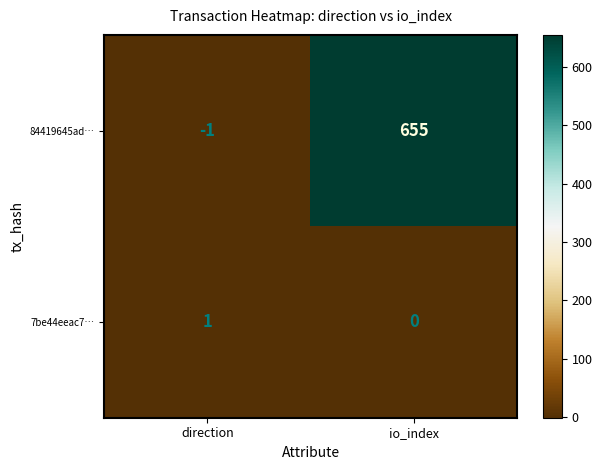

At which category does the chart reach its minimum across all series?

direction